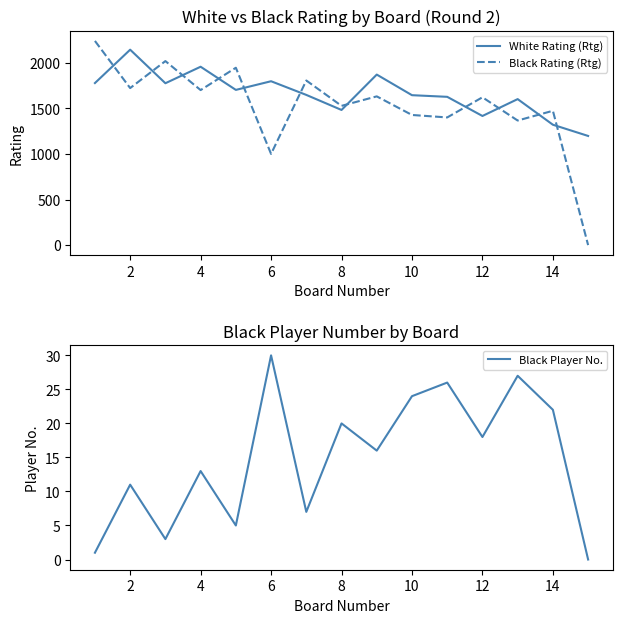

At how many categories does at least one series exceed 415?

15